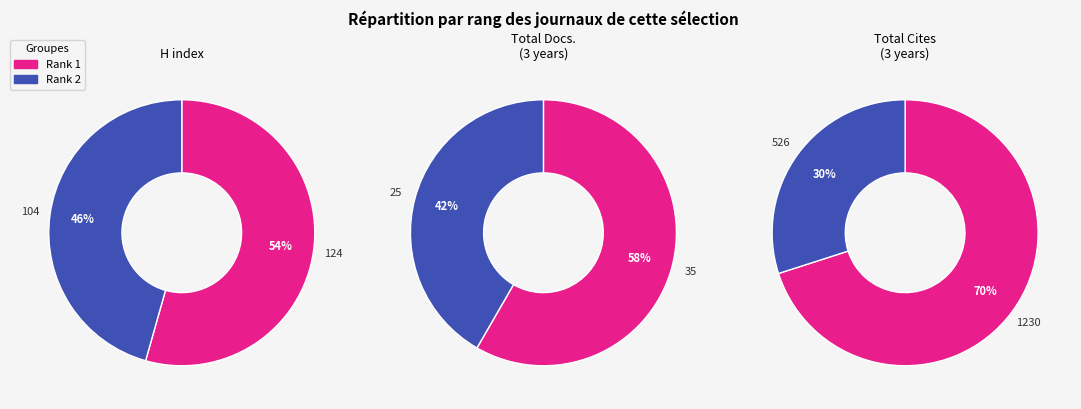

Which has a higher value, 1 or 2?

1